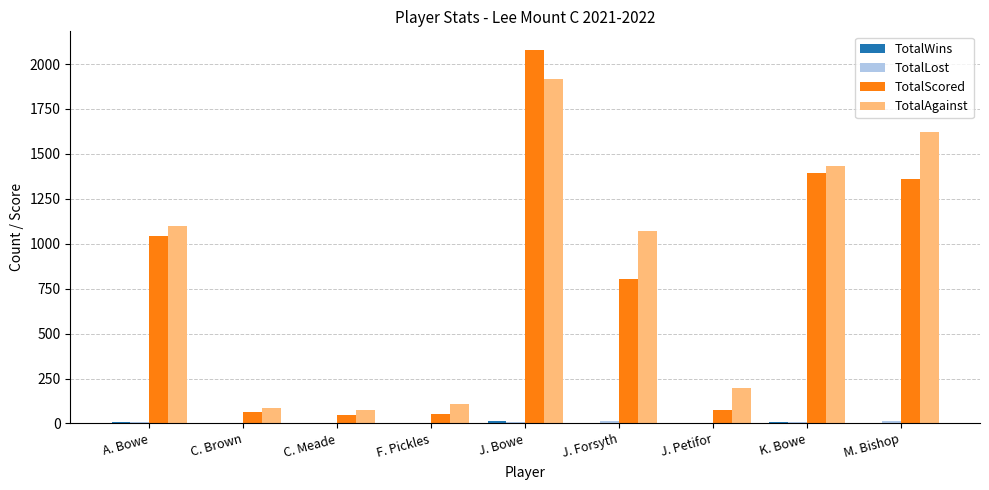

Count the number of data series in this chart.

4